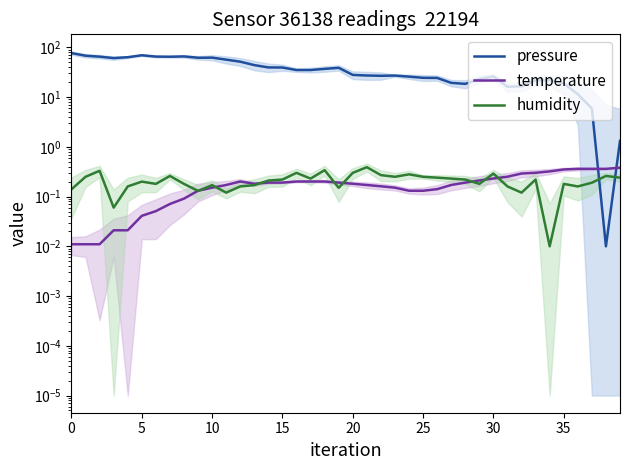

Which label corresponds to the smallest value in the chart?

38